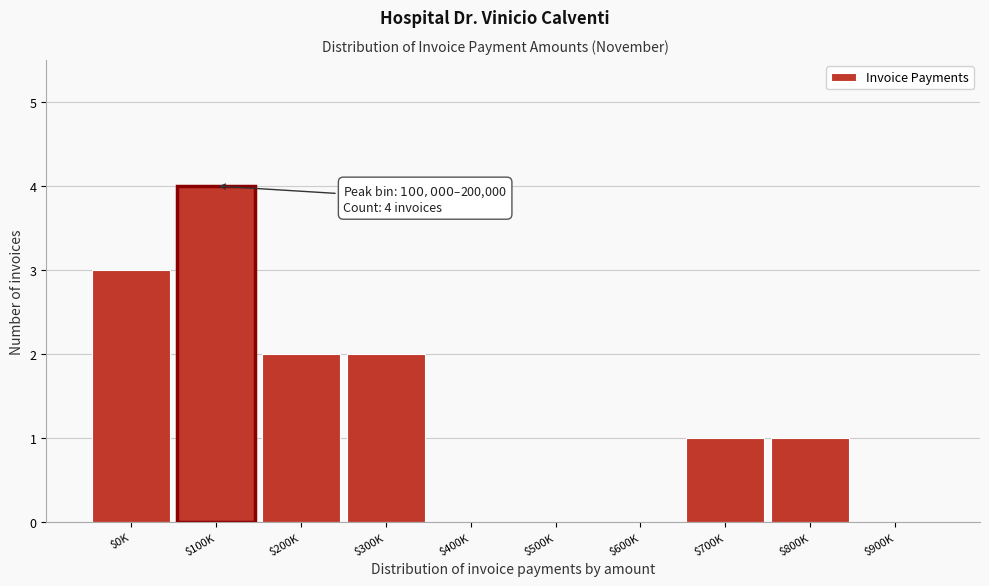

The value at $0K is 3. True or false?

True